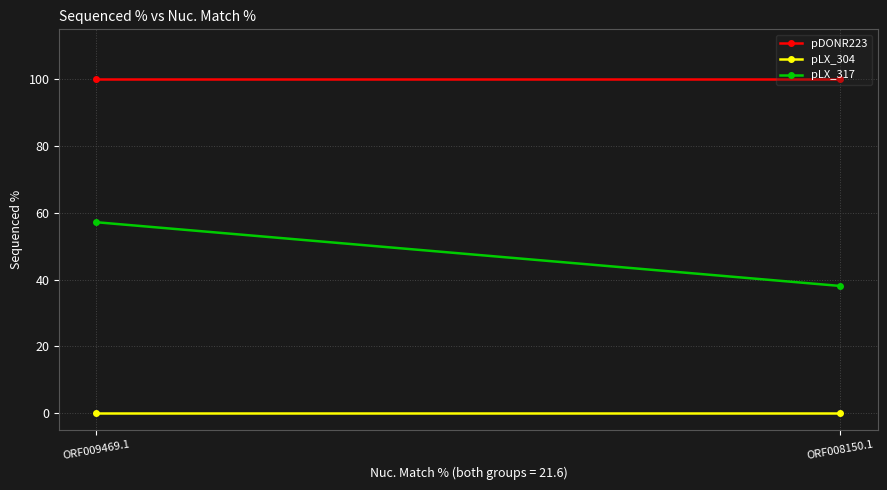

Which has a higher value, ORF009469.1 or ORF008150.1?

ORF009469.1